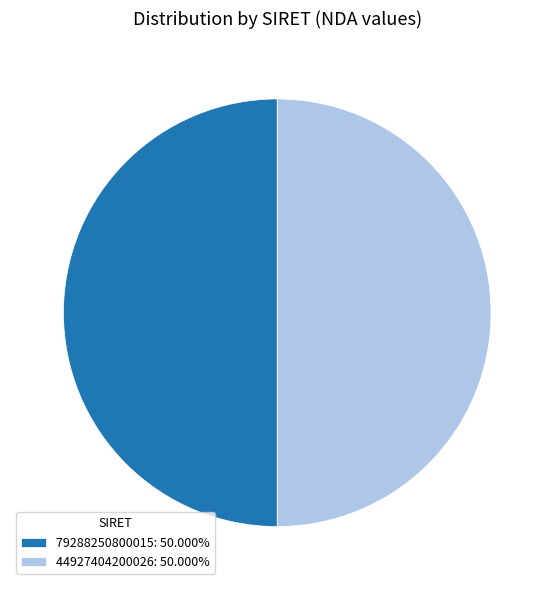

How many slices are in this pie chart?

2